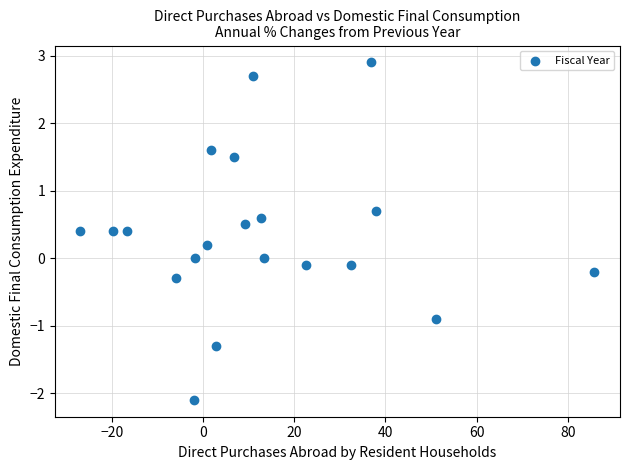

What is the range of Y values (max minus min)?

5.0